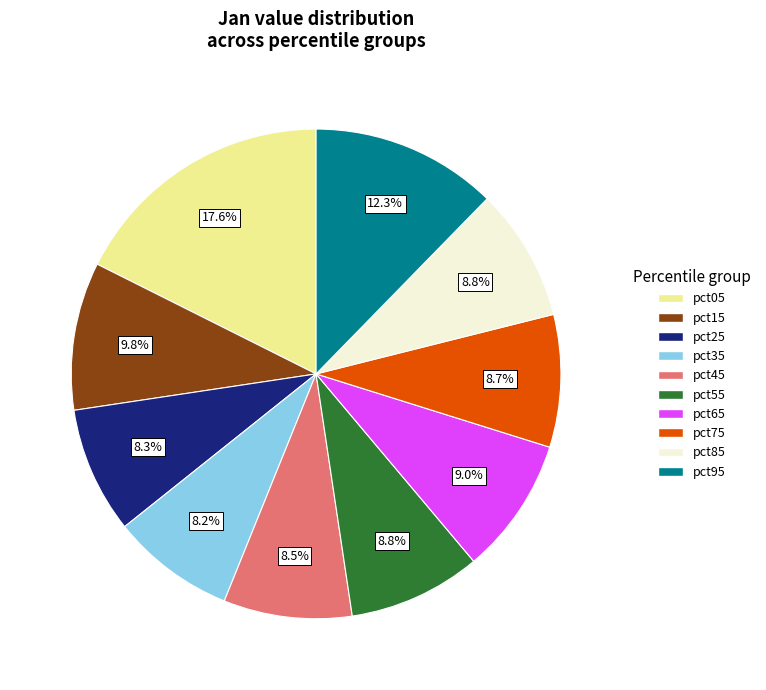

True or false: pct85 accounts for 22% of the total.

False